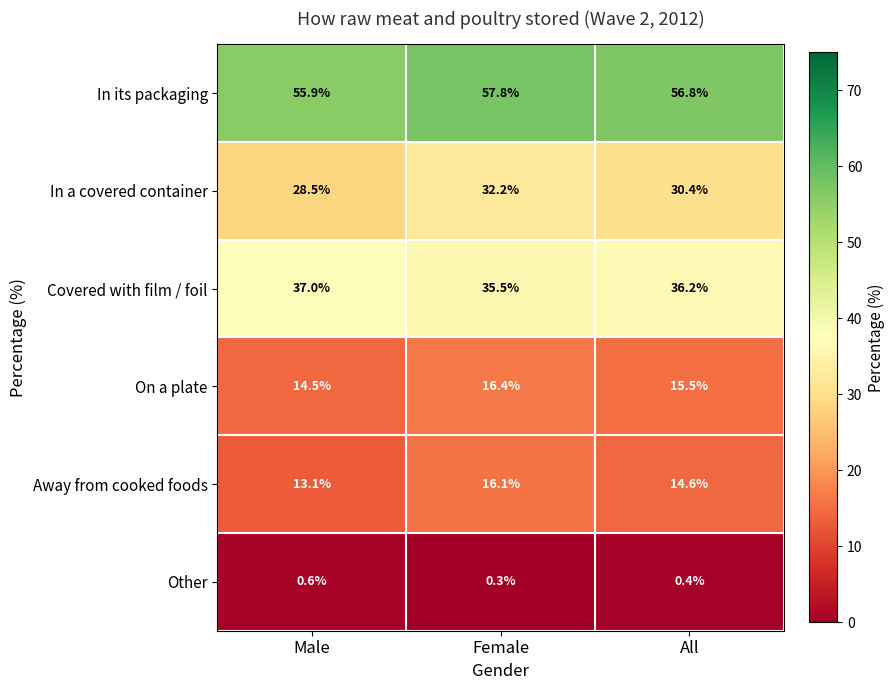

What is the difference between the second highest and minimum values in the On a plate series?

1.0